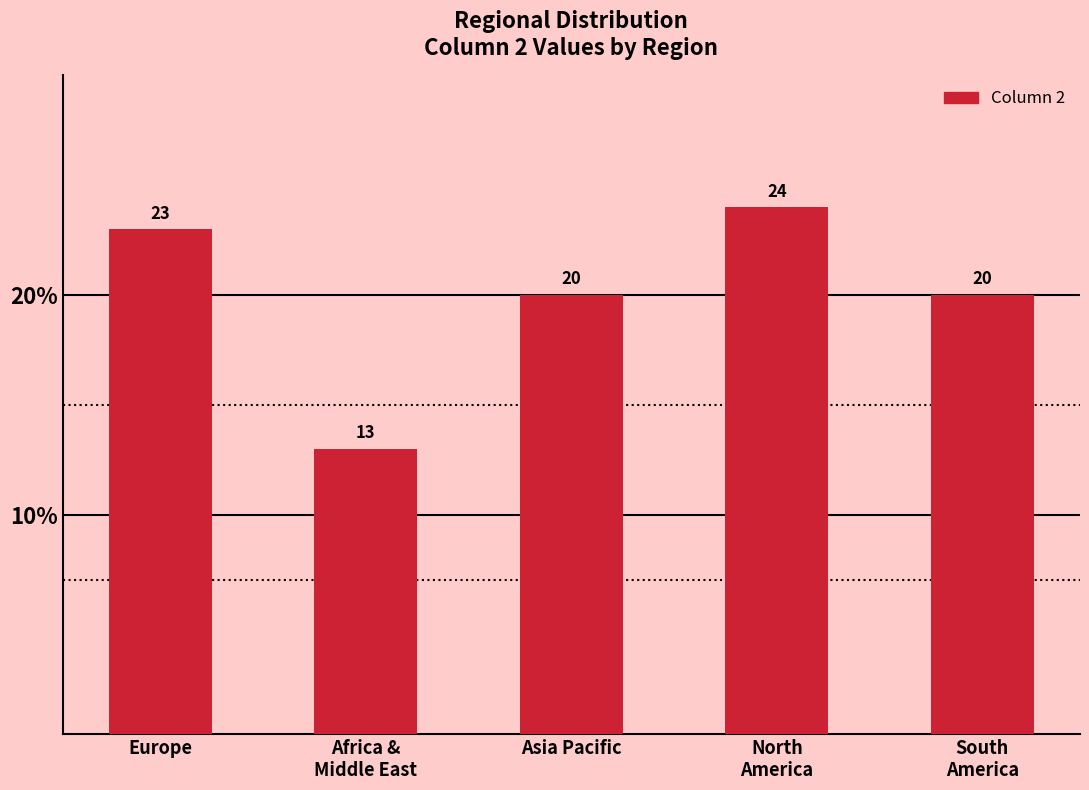

What is the value of the 5th bar from the left?

20